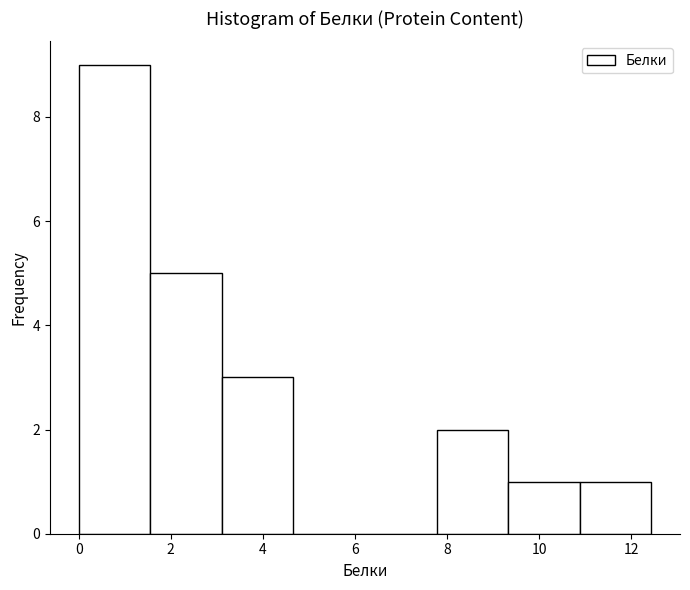

Which range on the x-axis has the tallest bar?

0.0 to 1.6